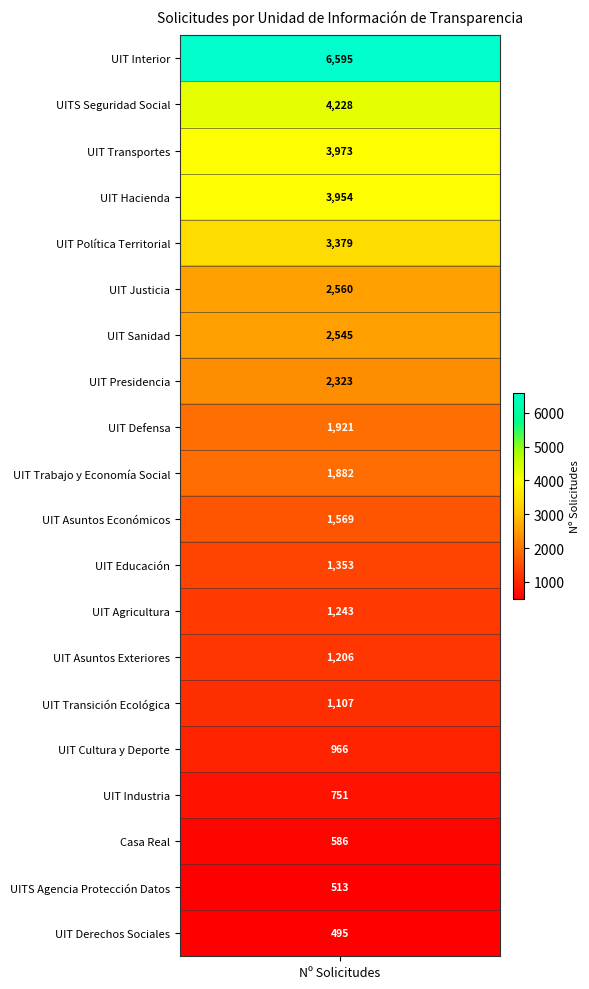

Reading left to right, transcribe all the data shown in this chart.

6595	4228	3973	3954	3379	2560	2545	2323	1921	1882	1569	1353	1243	1206	1107	966	751	586	513	495